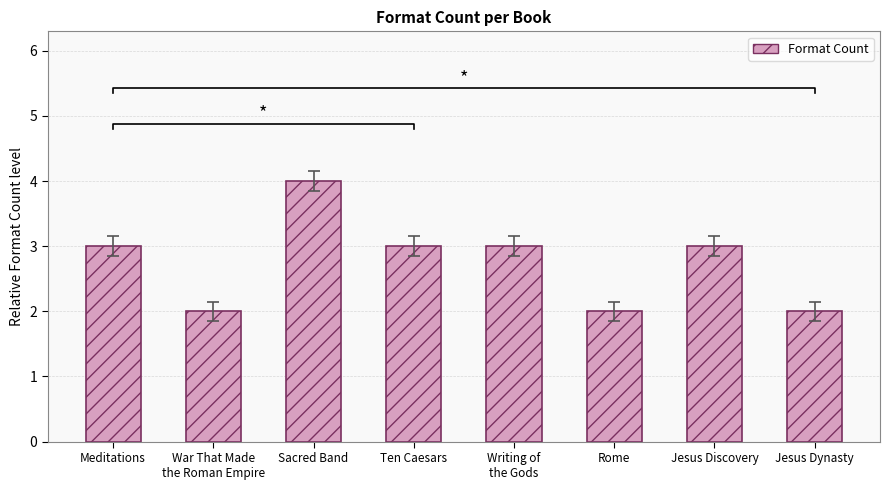

List the labels in order of value, largest first.

Sacred Band, Meditations, Ten Caesars, Writing of
the Gods, Jesus Discovery, War That Made
the Roman Empire, Rome, Jesus Dynasty